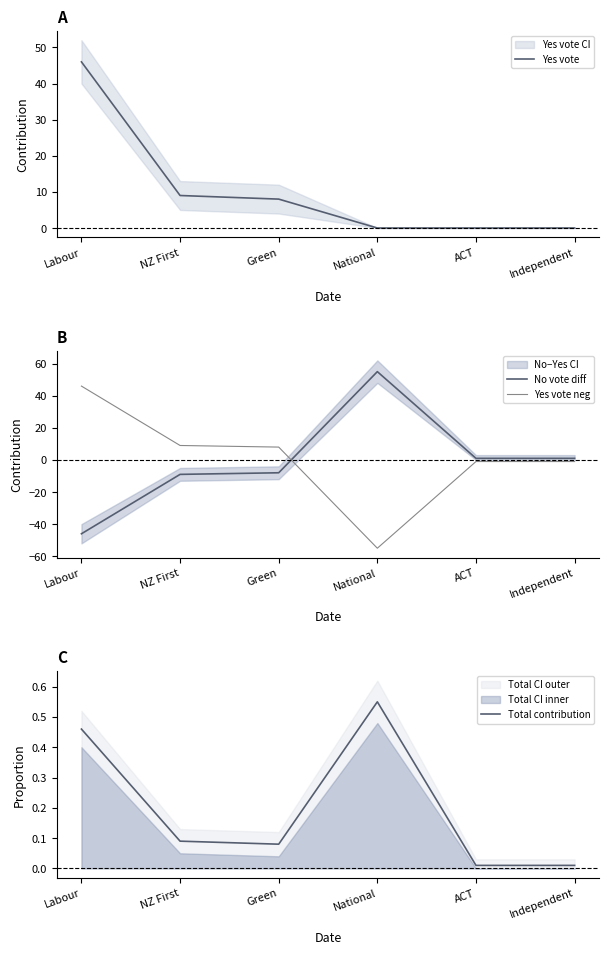

Where is Yes vote neg nearest to the value -4?

ACT